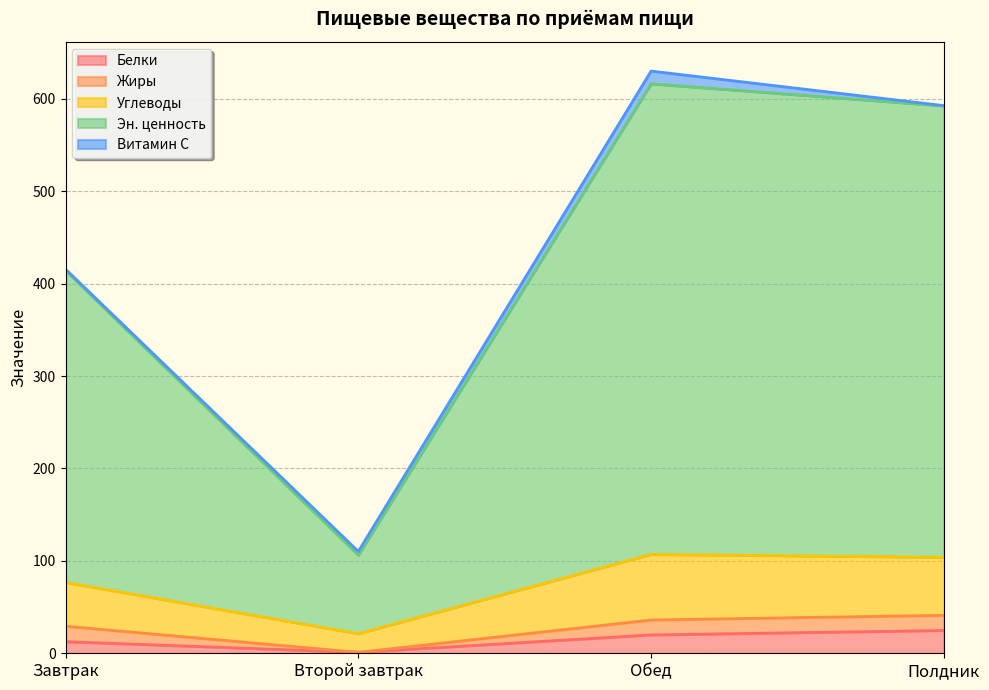

True or false: Белки and Углеводы intersect in this chart.

False